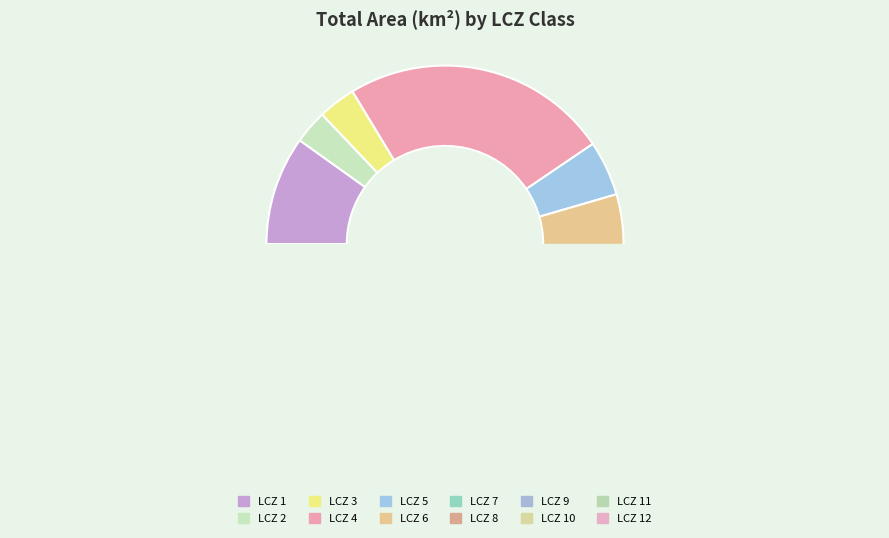

Which category has the smallest portion of the pie?

LCZ 7